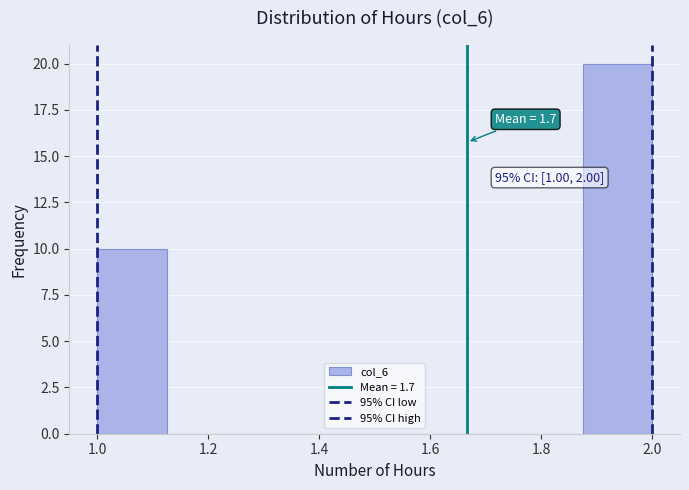

Which range on the x-axis has the tallest bar?

1.875 to 2.000